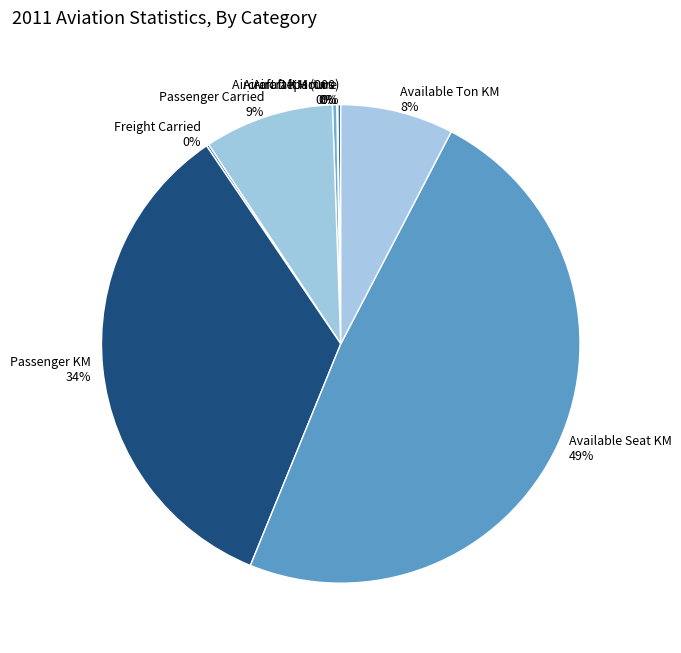

To the nearest percent, what is the average slice percentage?

12%